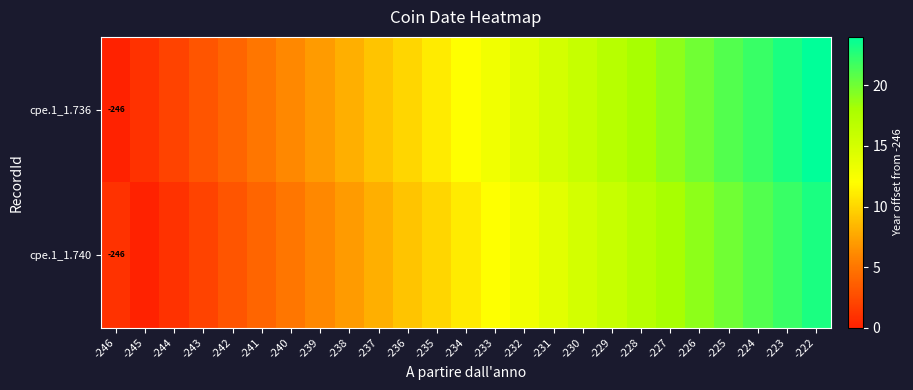

Between -222 and -230, which is larger?

-222